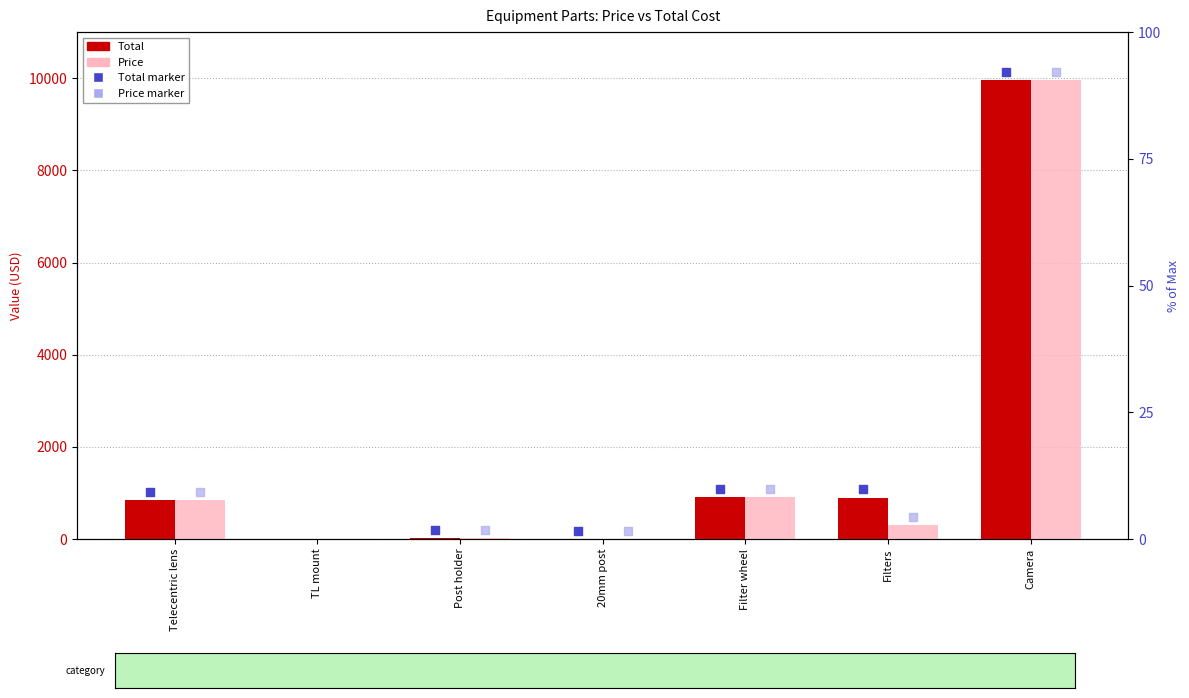

Which series reaches the maximum Y coordinate?

Total